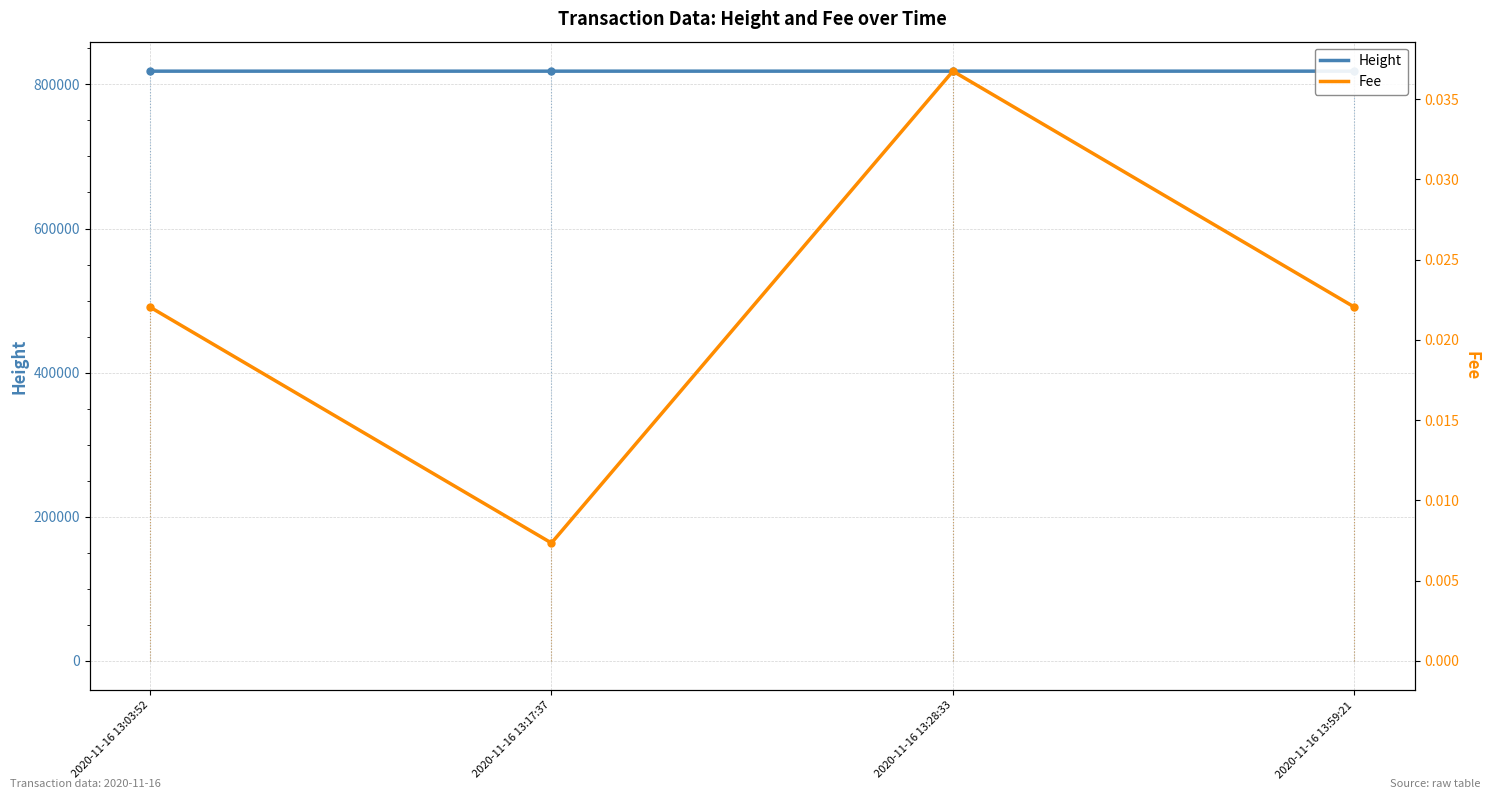

At which category is the sum across all series the highest?

2020-11-16 13:59:21